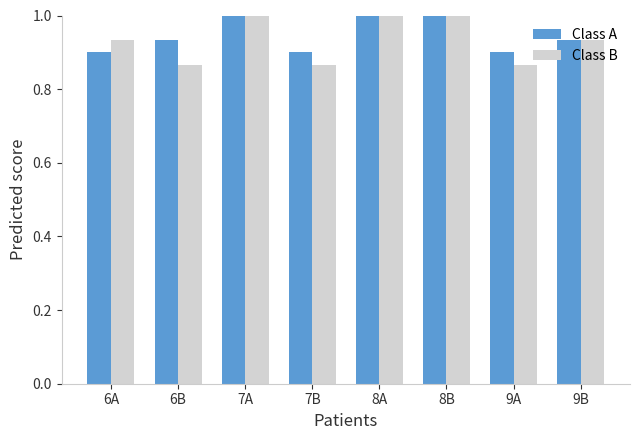

What is the difference between the second highest and second lowest values in the Class A series?

0.1